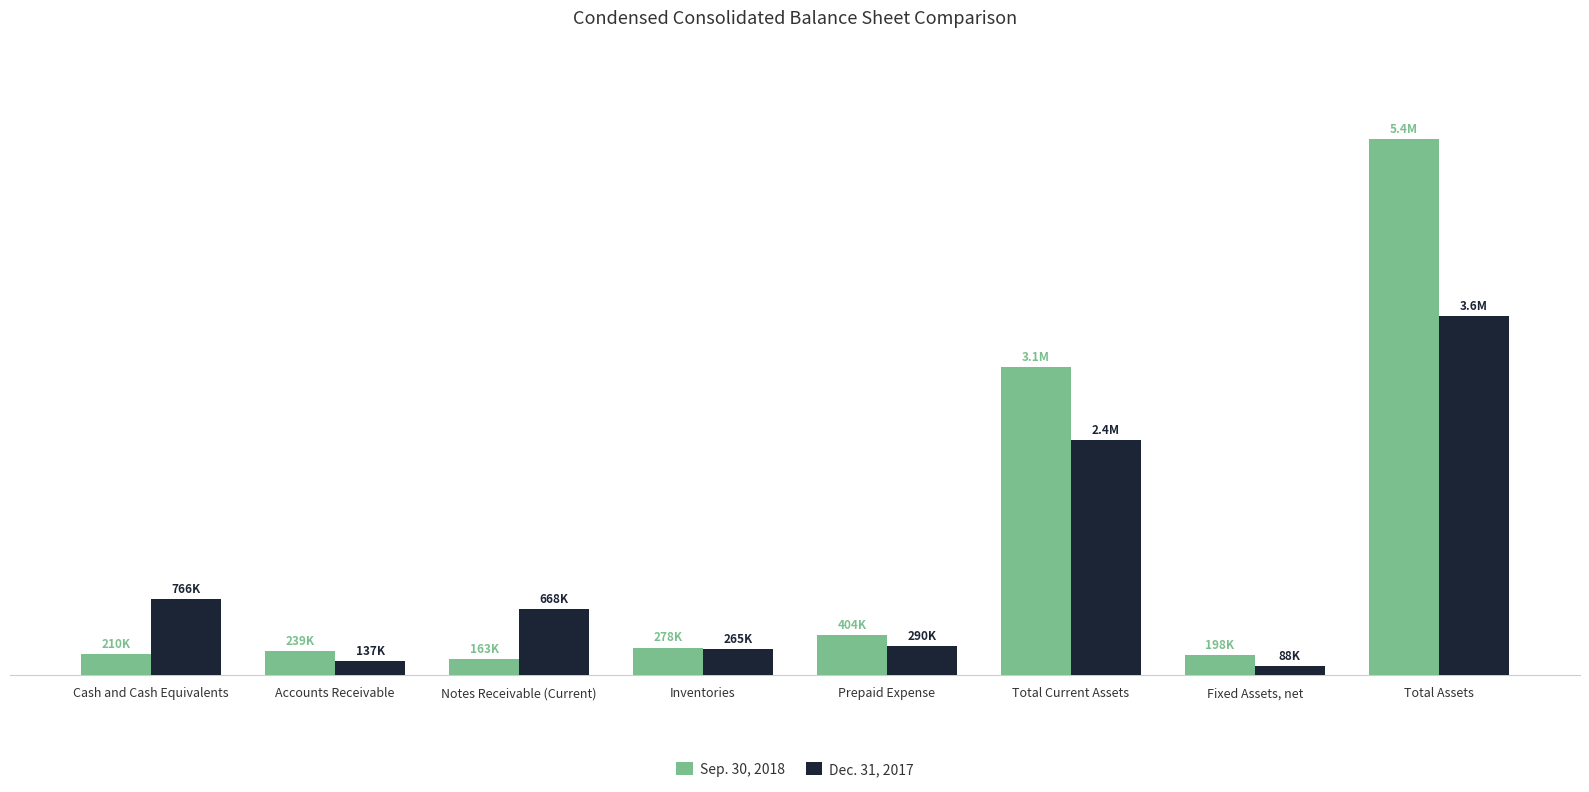

Which category has the highest value in the Dec. 31, 2017 series?

Total Assets